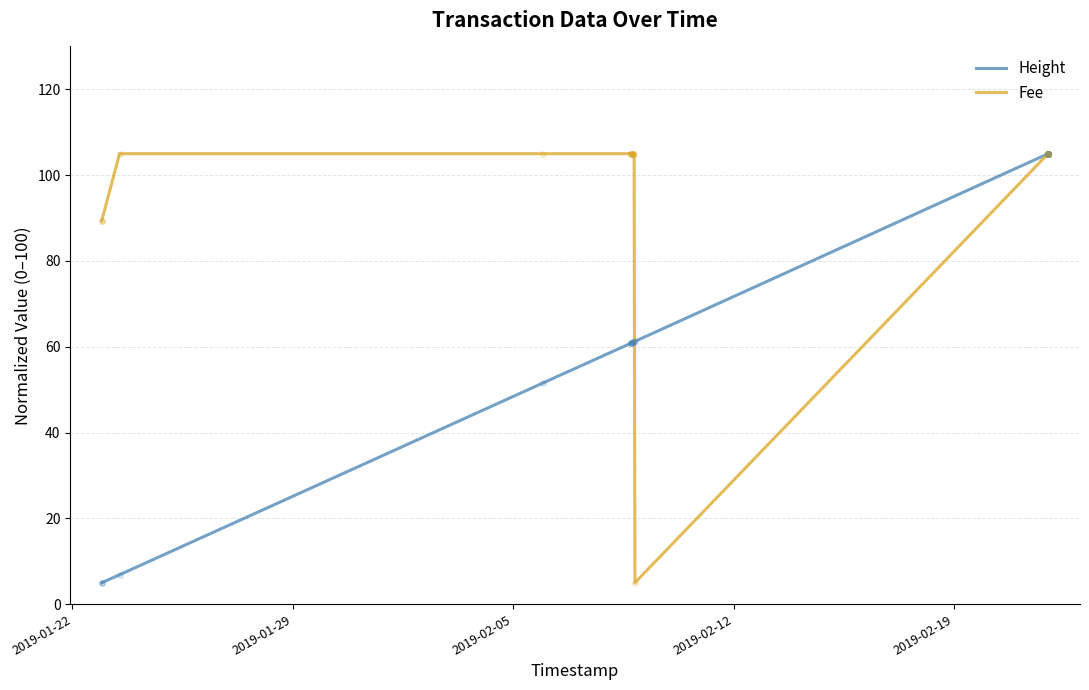

Which series has the largest total across all categories?

Fee